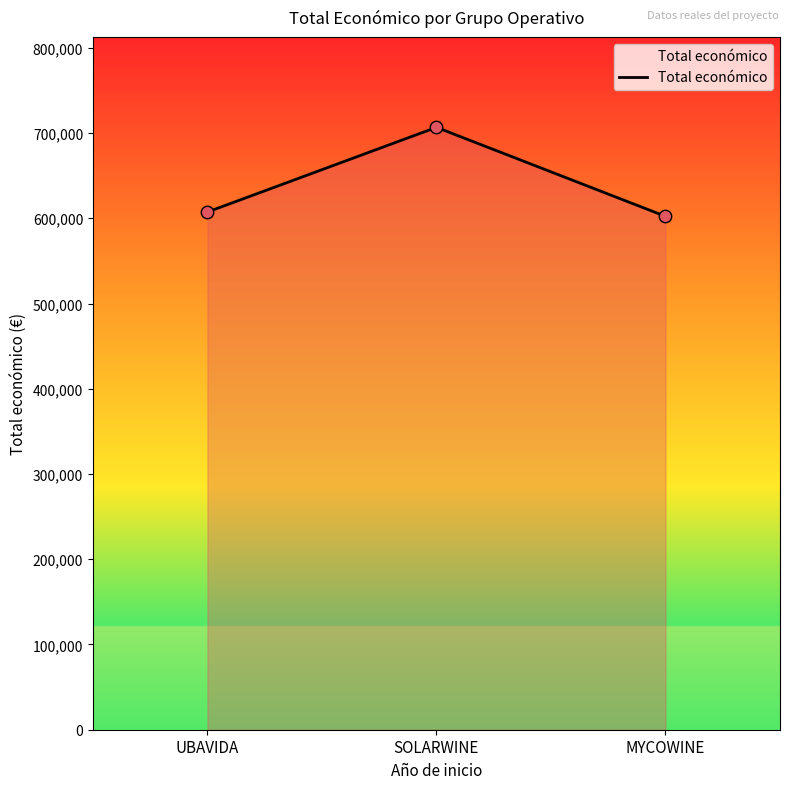

Approximately how many times larger is the value at MYCOWINE compared to SOLARWINE?

0.9